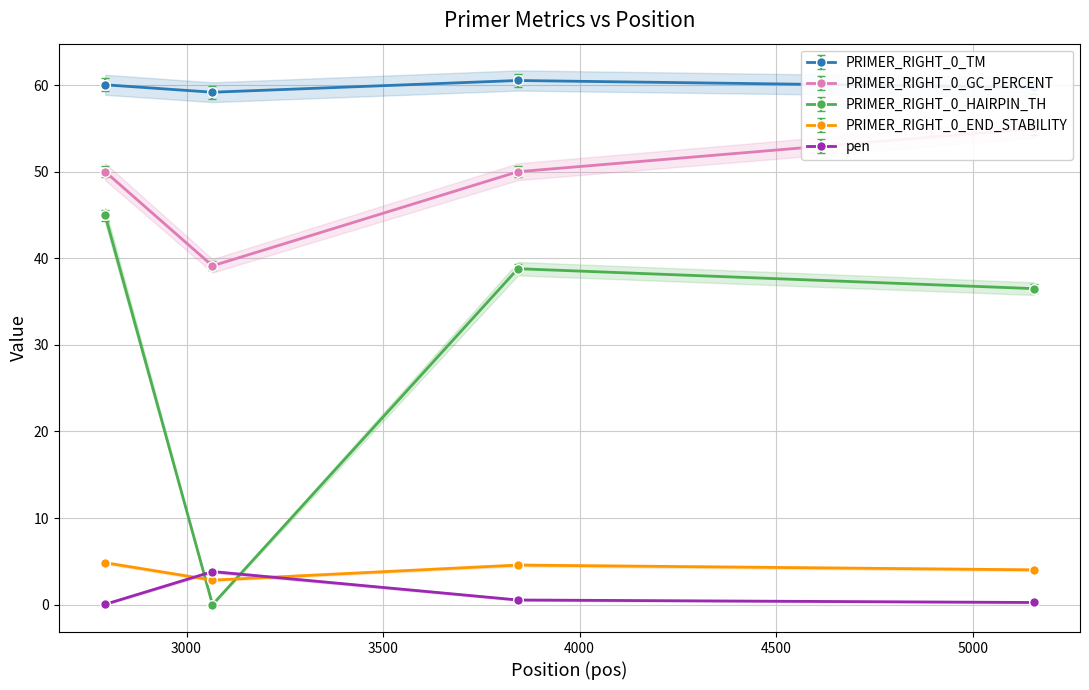

At which category is the sum across all series the highest?

2793